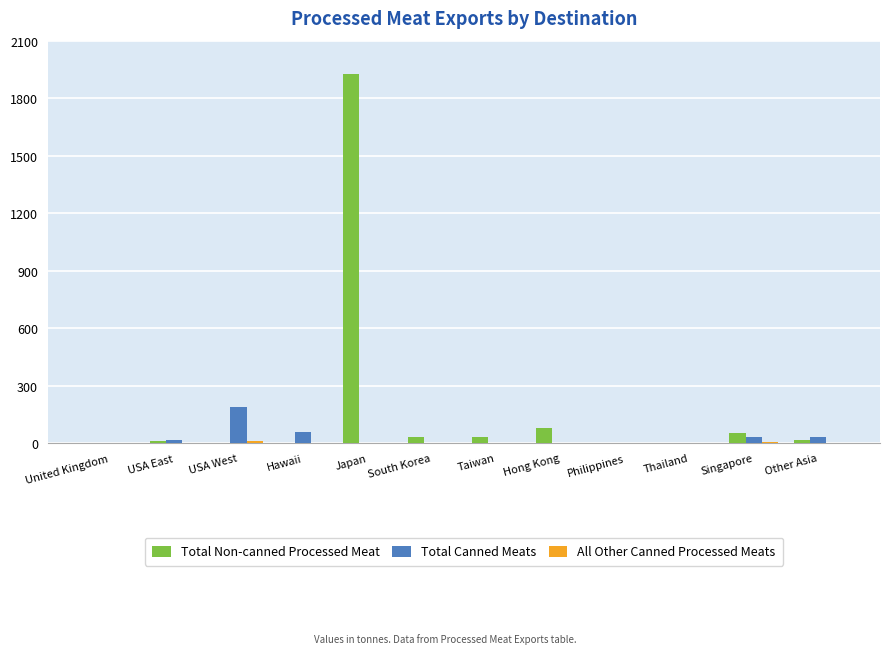

What is the total value across all series at Japan?

1928.6